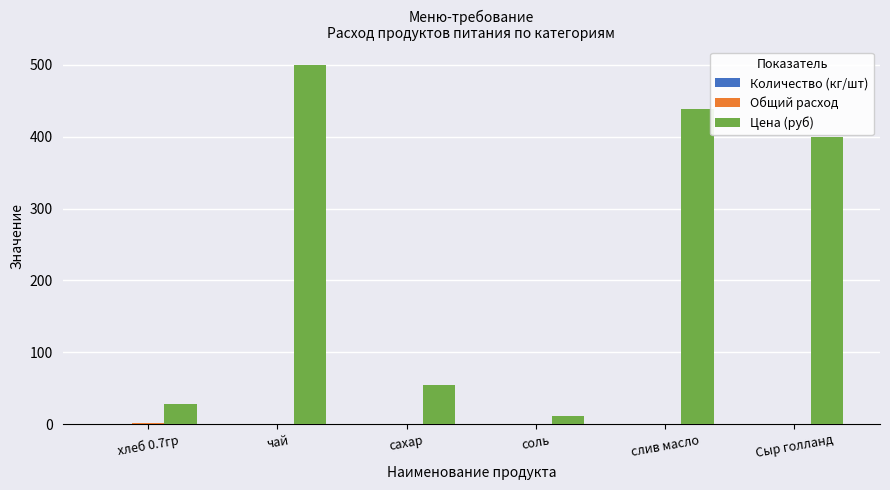

What is the maximum value for Цена (руб)?

500.0